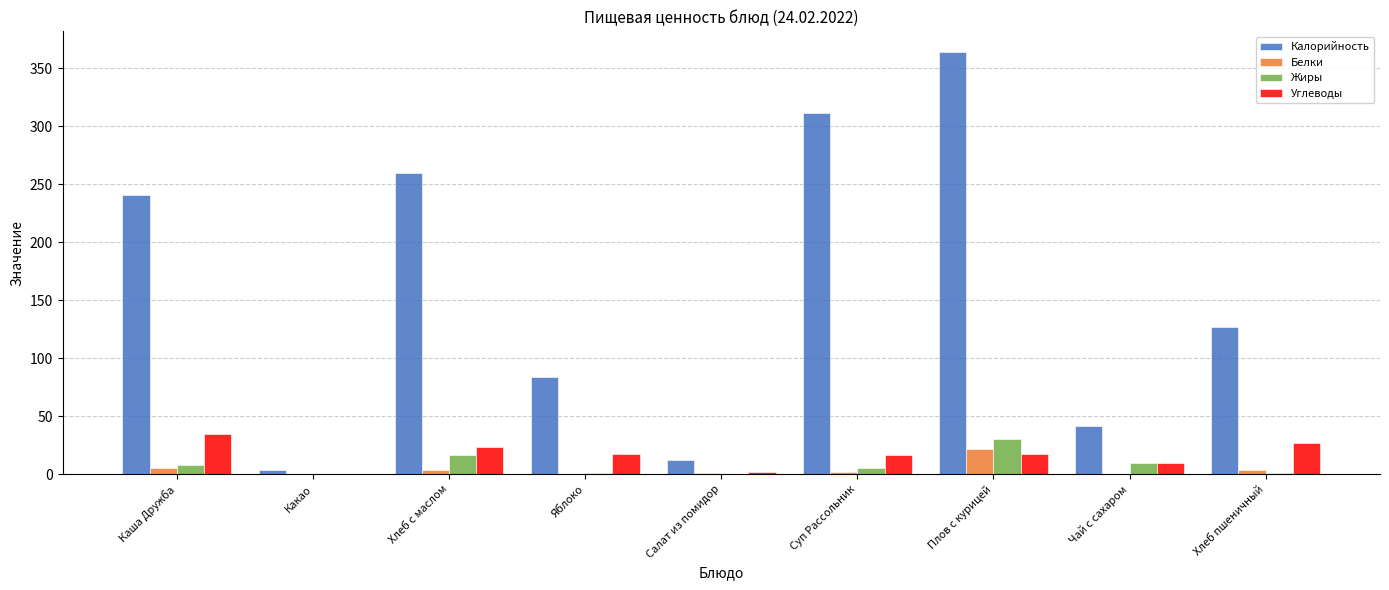

How many values in the Жиры series exceed 5?

5